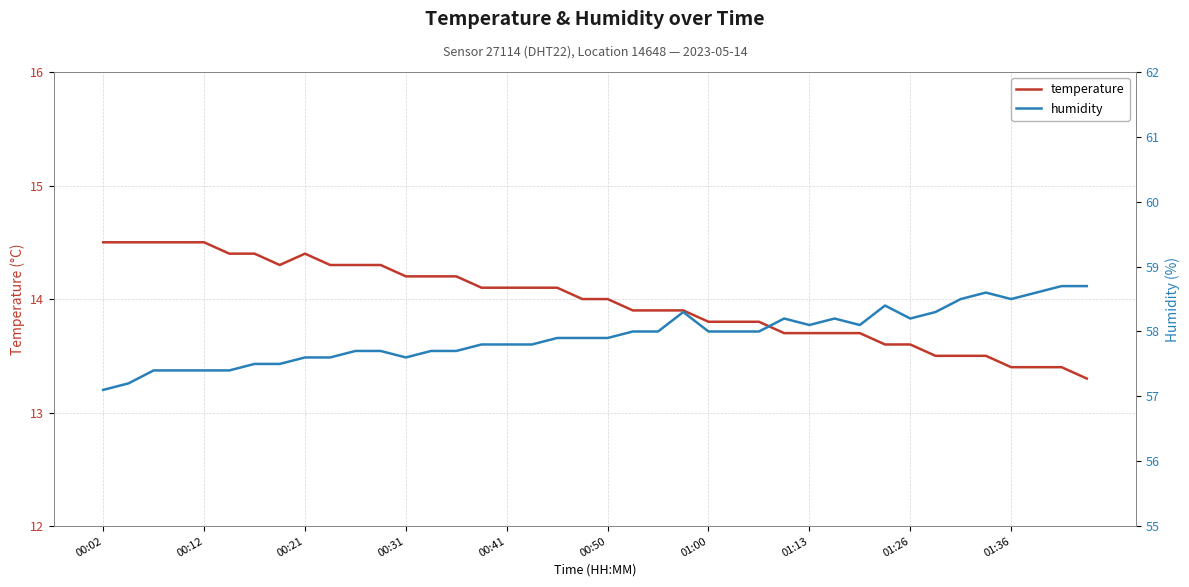

What is the smallest value displayed?

13.3